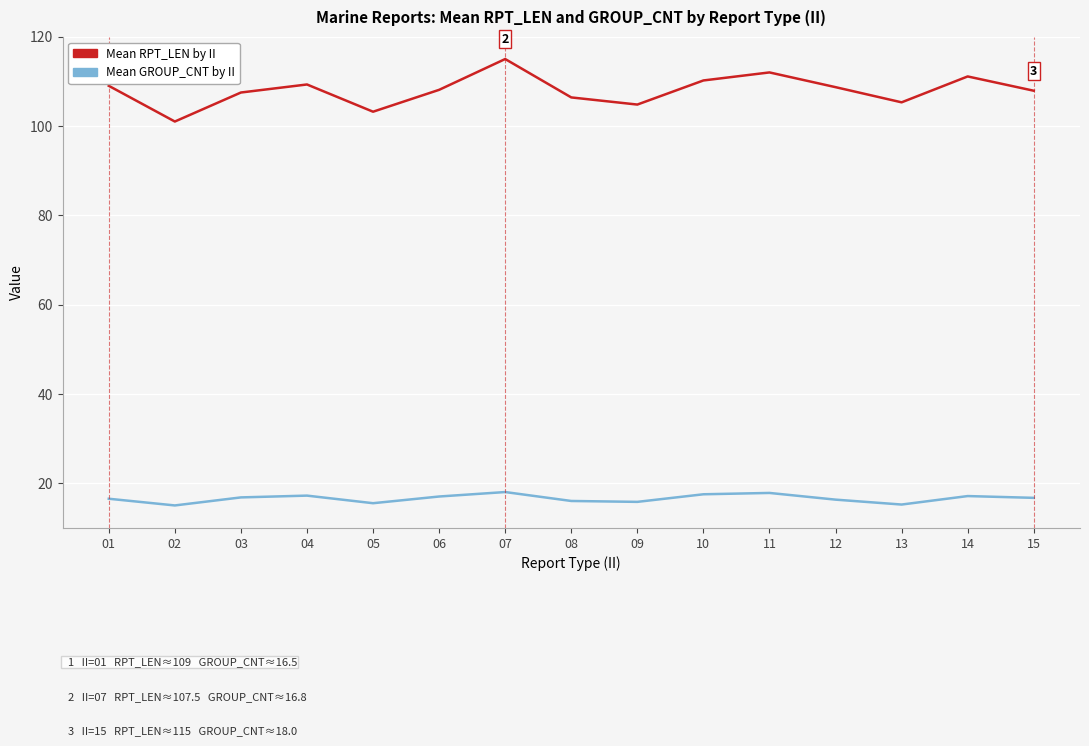

Where is the first local maximum for Mean RPT_LEN by II?

04